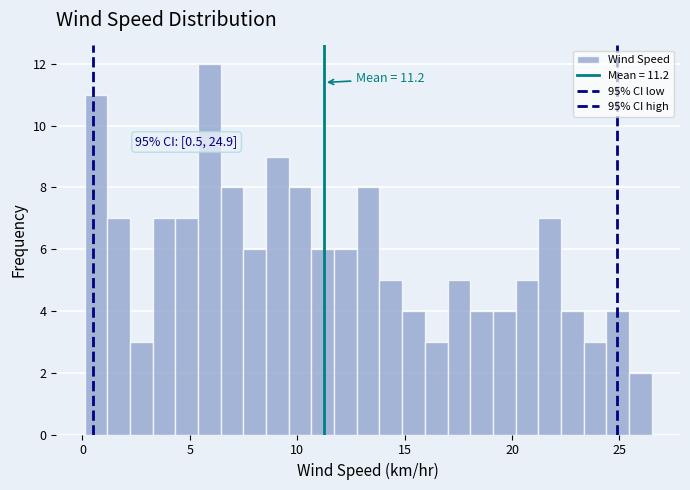

Around what value on the x-axis is the tallest bar? Give the approximate position of its centre, as read against the axis.

6.0